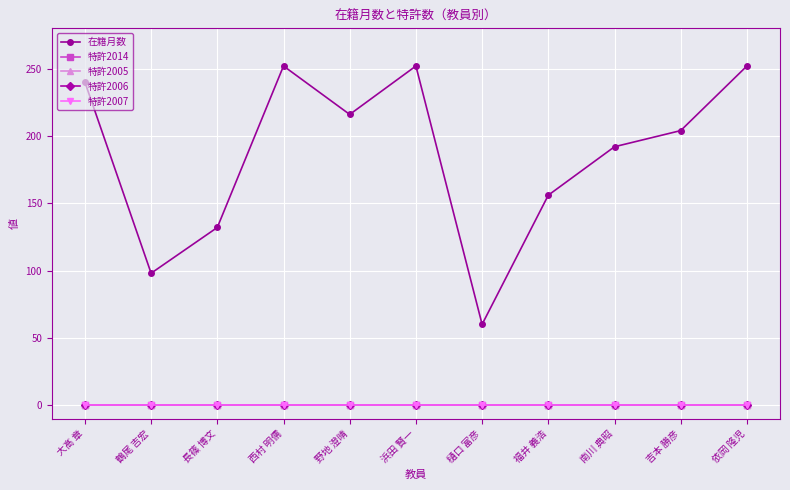

What is the label of the 11th point from the left?

依岡 隆児